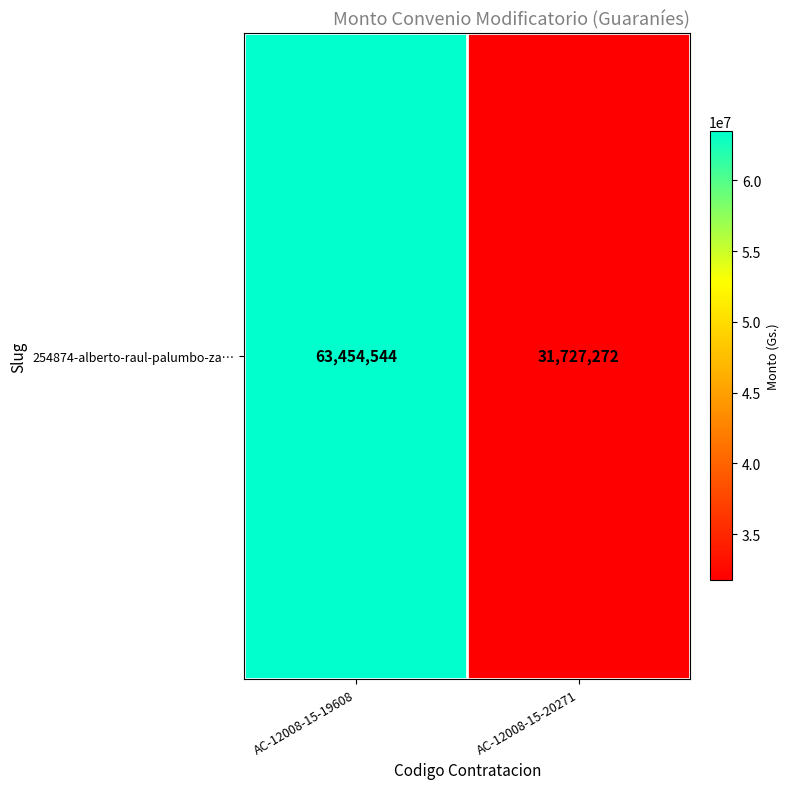

List the labels in order of value, largest first.

AC-12008-15-19608, AC-12008-15-20271